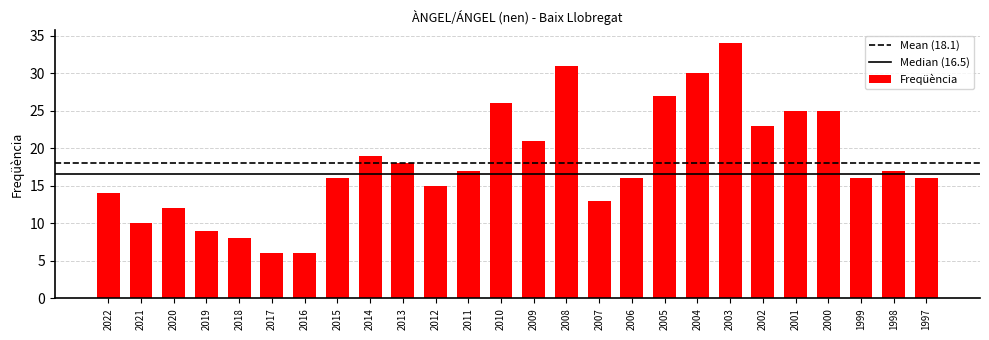

What is the difference between the second highest and minimum values?

25